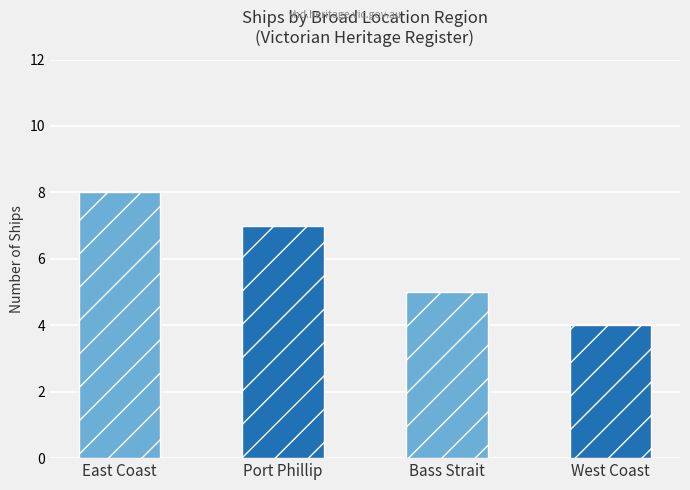

Which category has the lowest value across all series?

West Coast